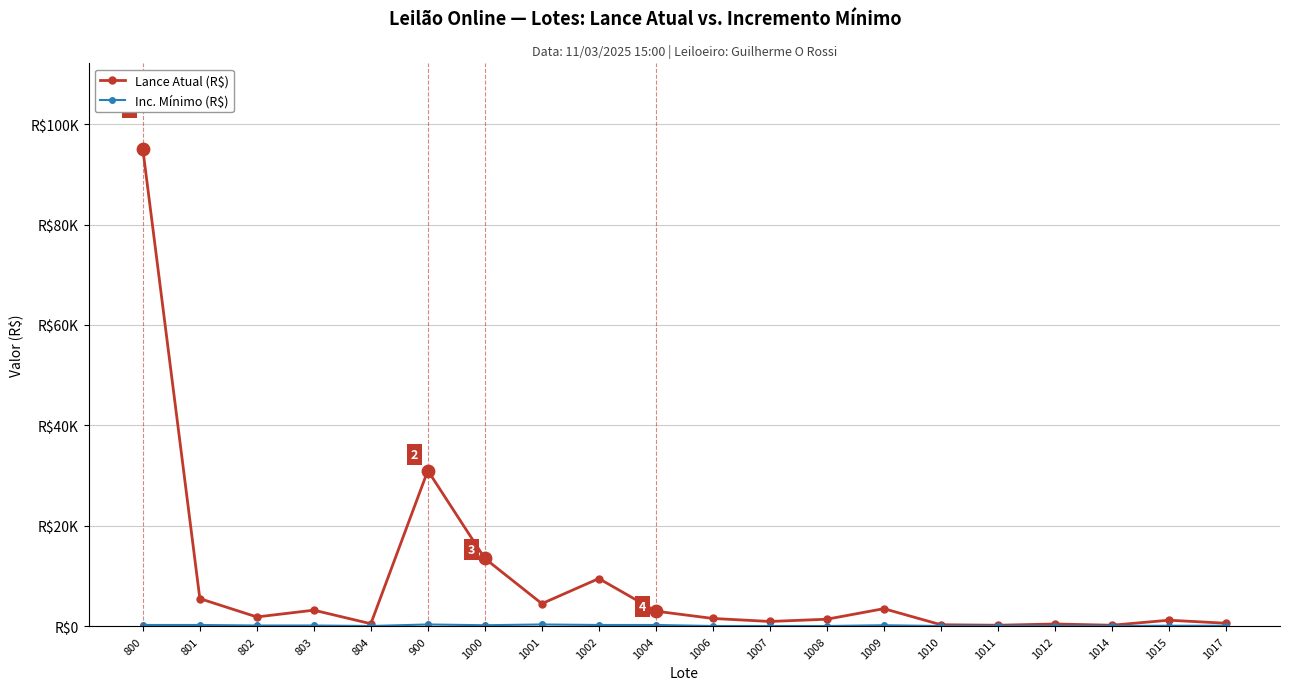

Is the value of Inc. Mínimo (R$) at 1002 greater than the value of Lance Atual (R$) at 1008?

No